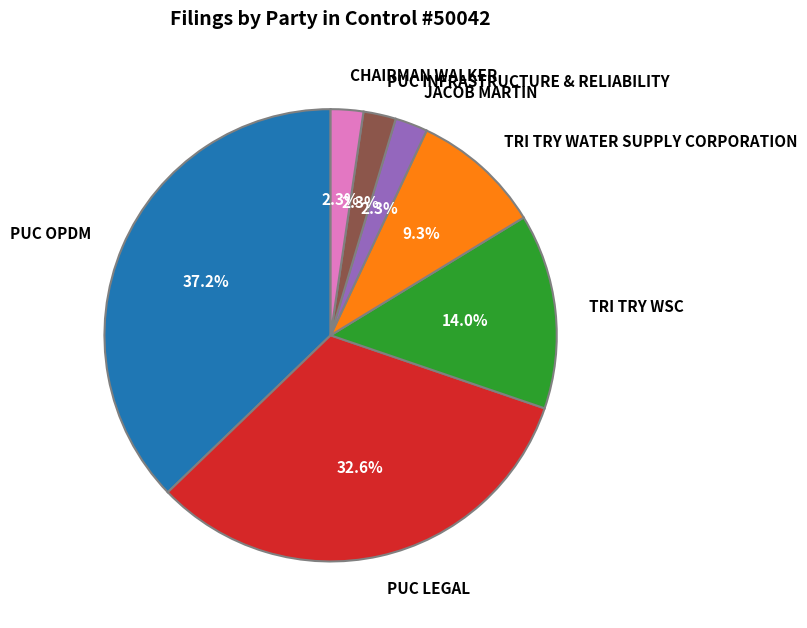

Count the number of slices in the pie.

7